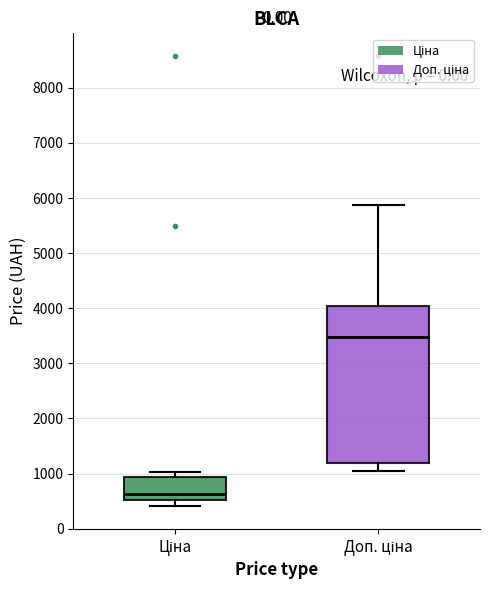

Which box is the tallest, from its lower edge to its upper edge?

Доп. ціна